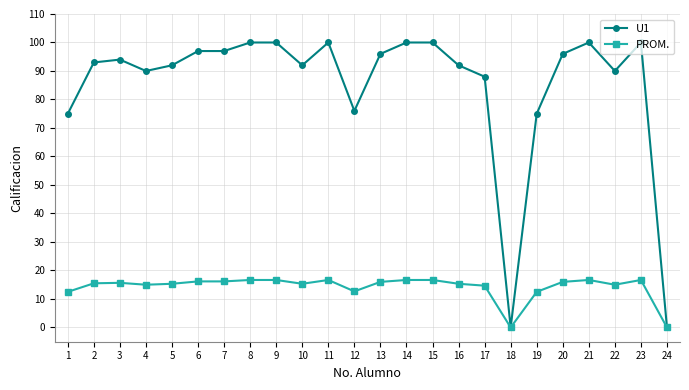

Rank the series by their maximum value, from highest to lowest.

U1, PROM.